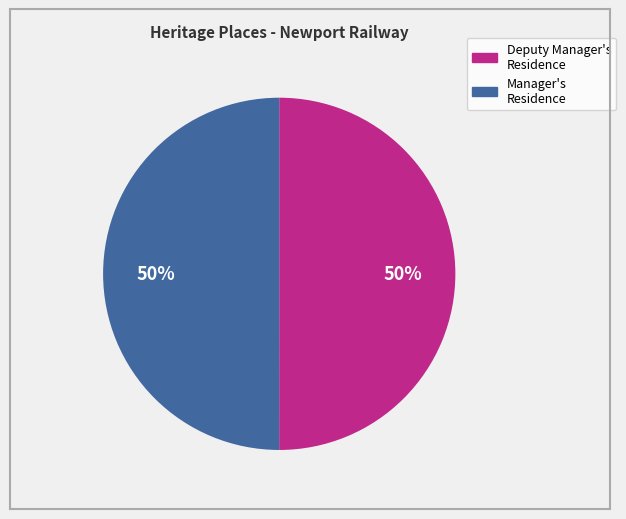

To the nearest percent, what is the average slice percentage?

50%